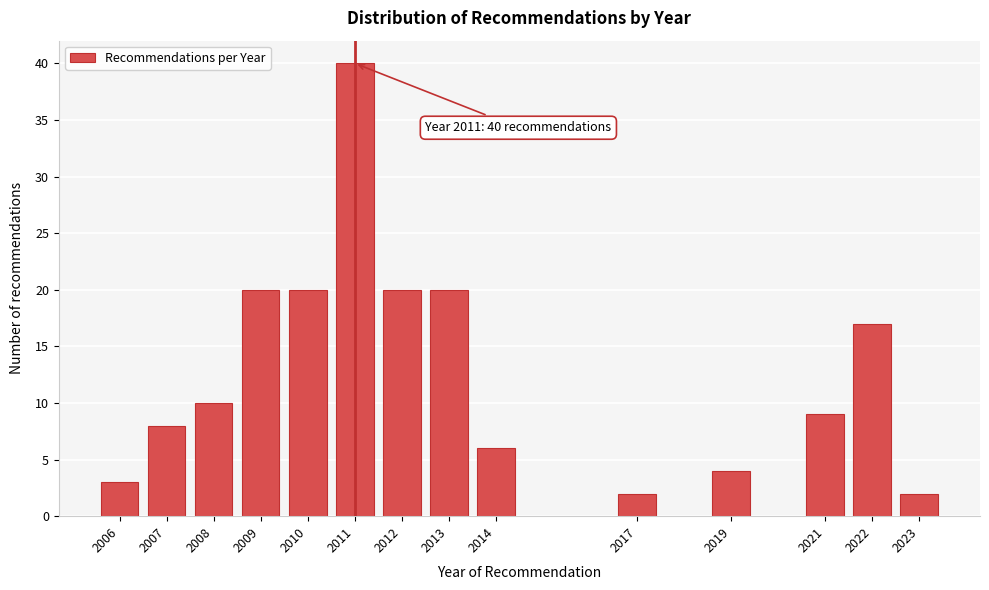

Reading right to left, transcribe all the data shown in this chart.

2	17	9	4	2	6	20	20	40	20	20	10	8	3